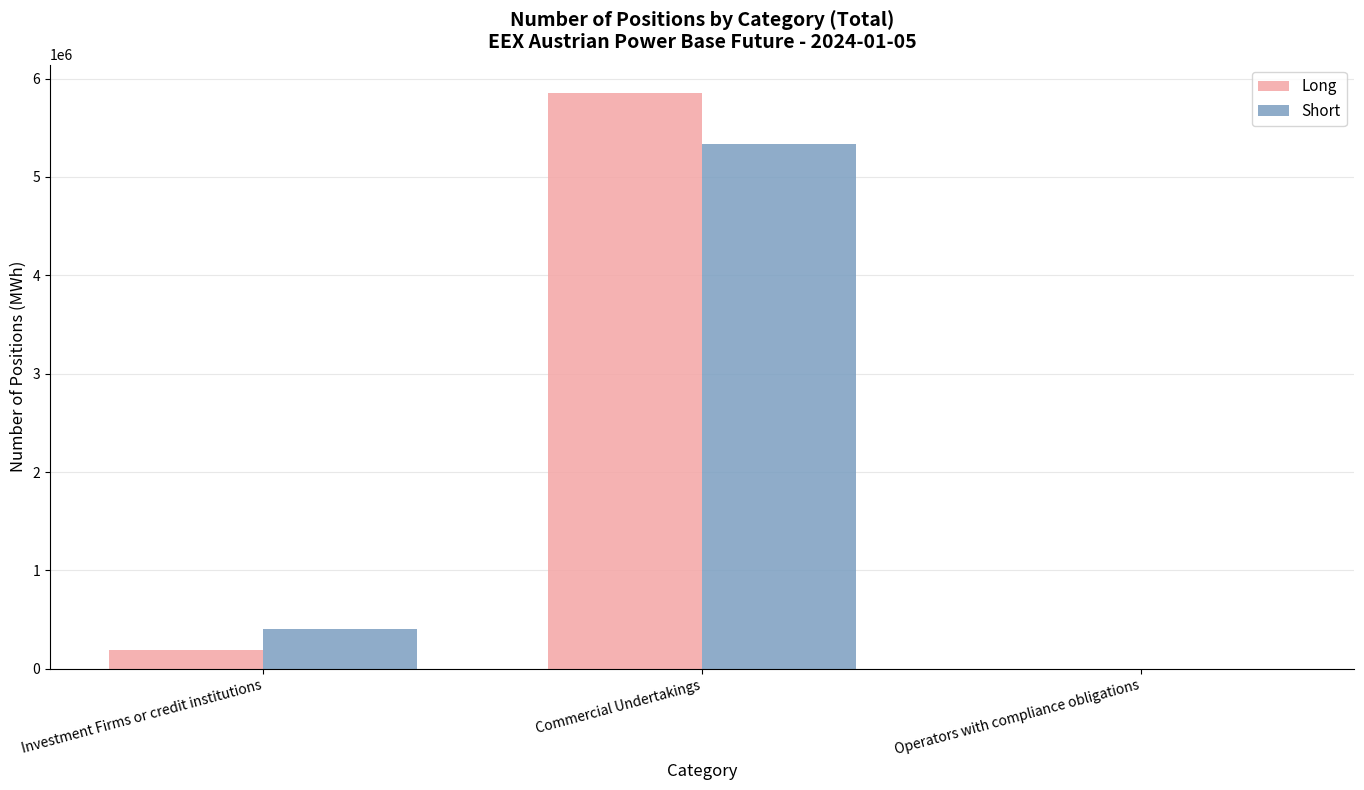

Reading right to left, list all the values displayed in this chart.

Long: Operators with compliance obligations=0	Commercial Undertakings=5848695	Investment Firms or credit institutions=191823
Short: Operators with compliance obligations=0	Commercial Undertakings=5332874	Investment Firms or credit institutions=405384